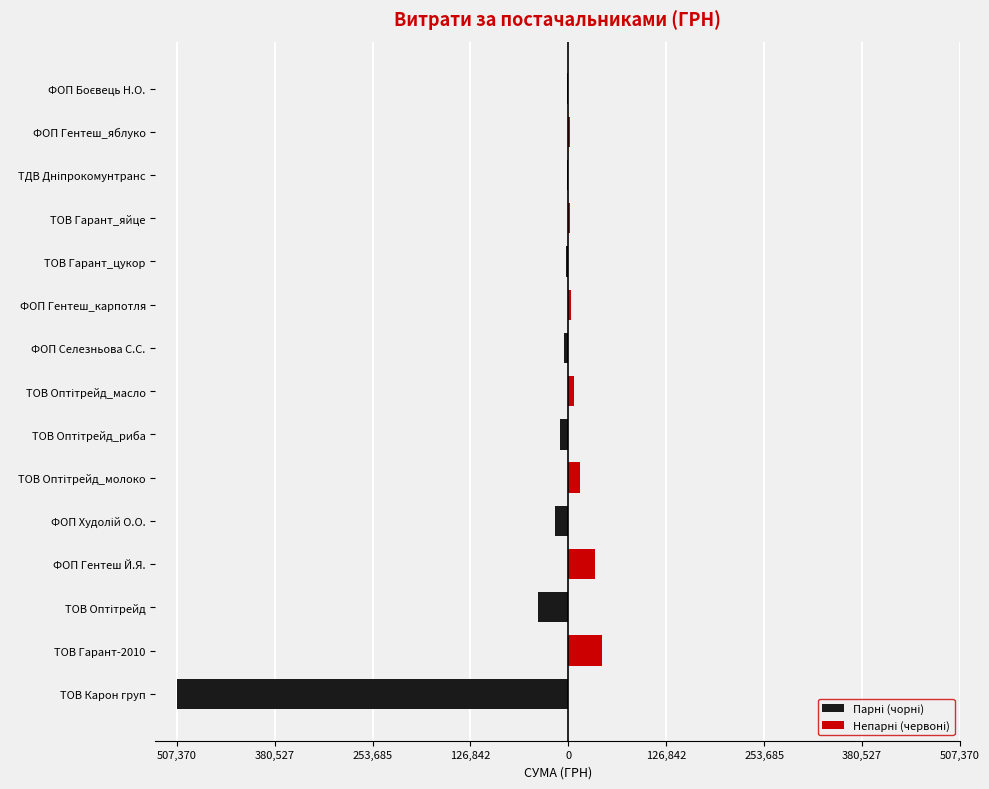

Is it true that Непарні (червоні) equals 16665.2 at ФОП Селезньова С.С.?

False